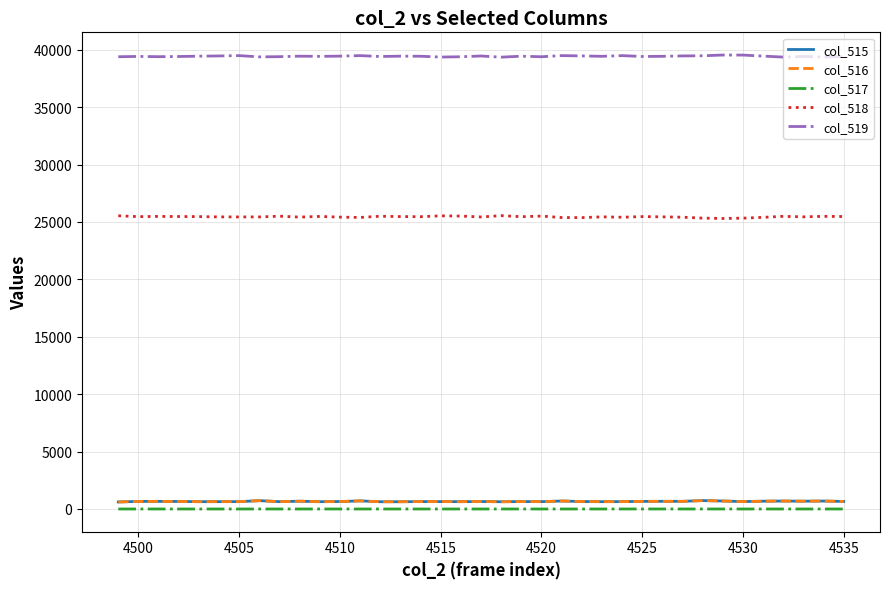

What is the sum of all col_518 values?

941513